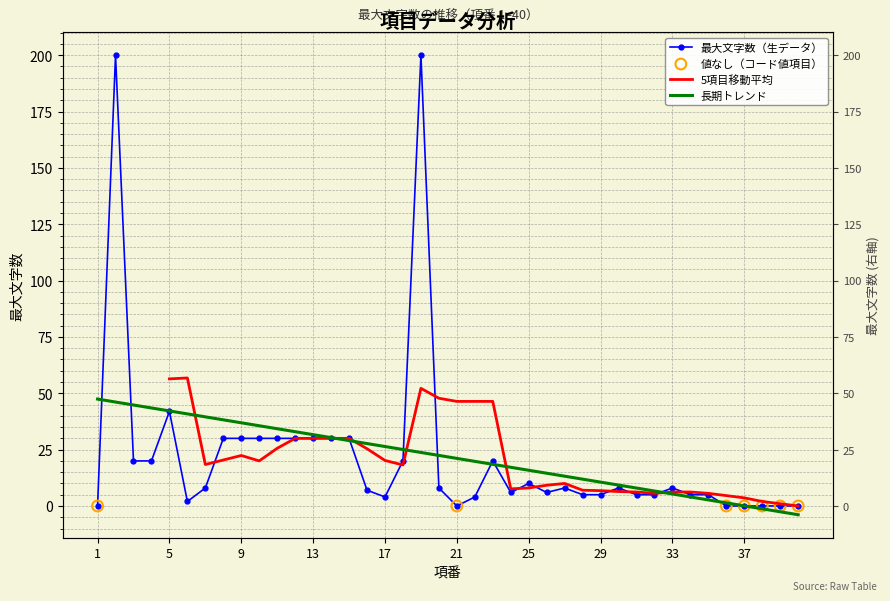

What is the change in value from 21 to 29?

+5